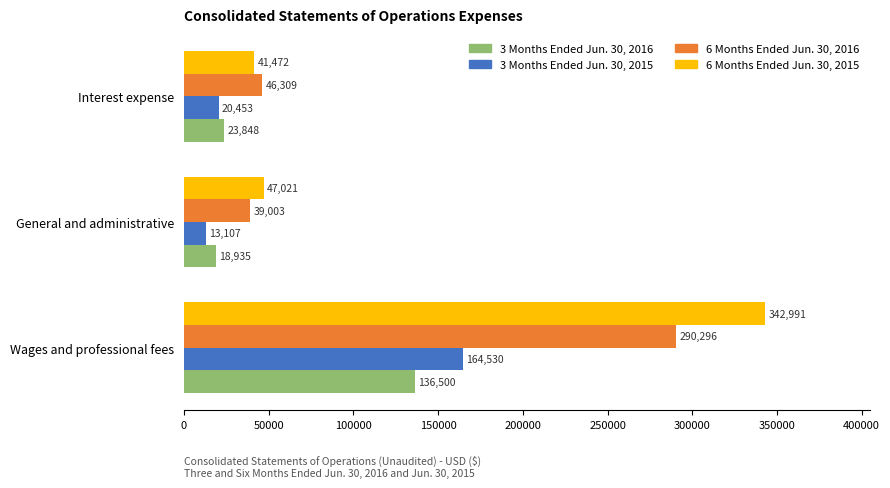

Which series has the largest range (max minus min)?

6 Months Ended Jun. 30, 2015